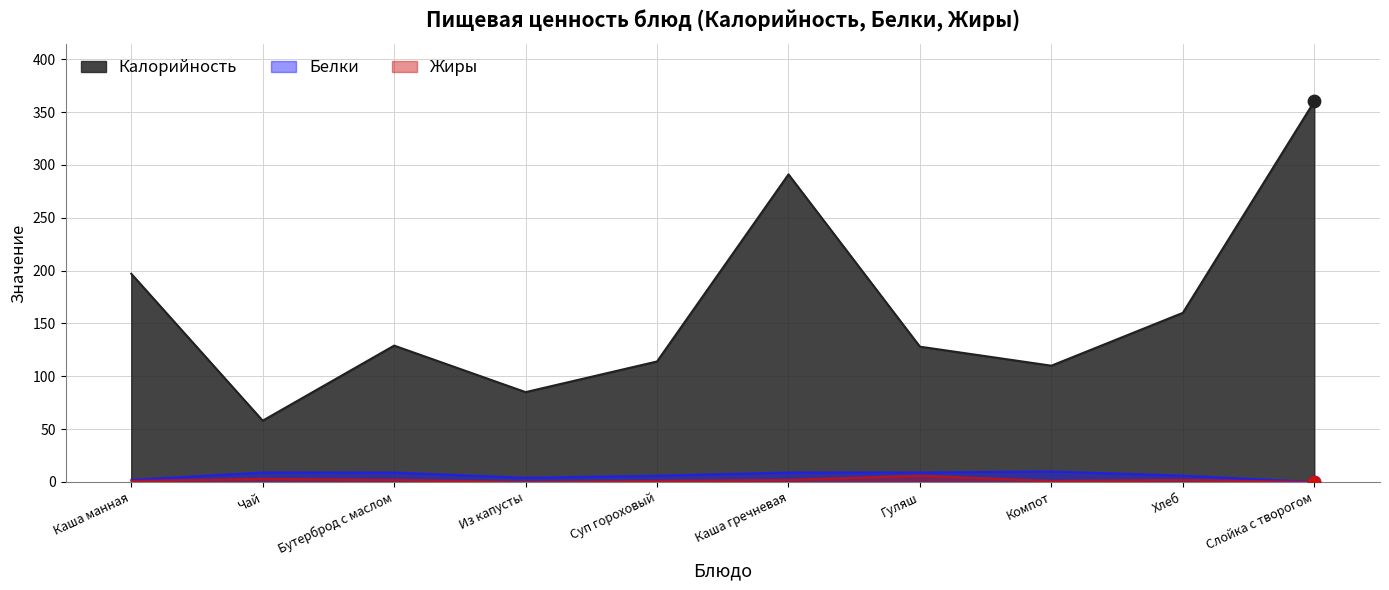

At which category is the sum across all series the highest?

Слойка с творогом